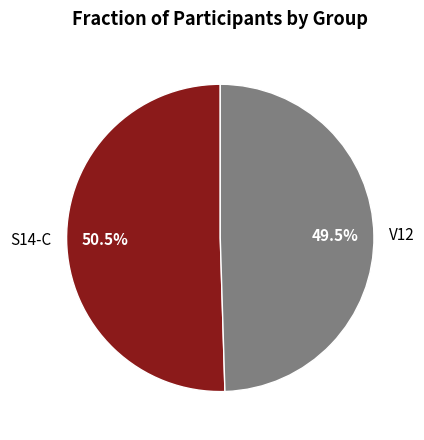

What is the majority slice?

S14-C